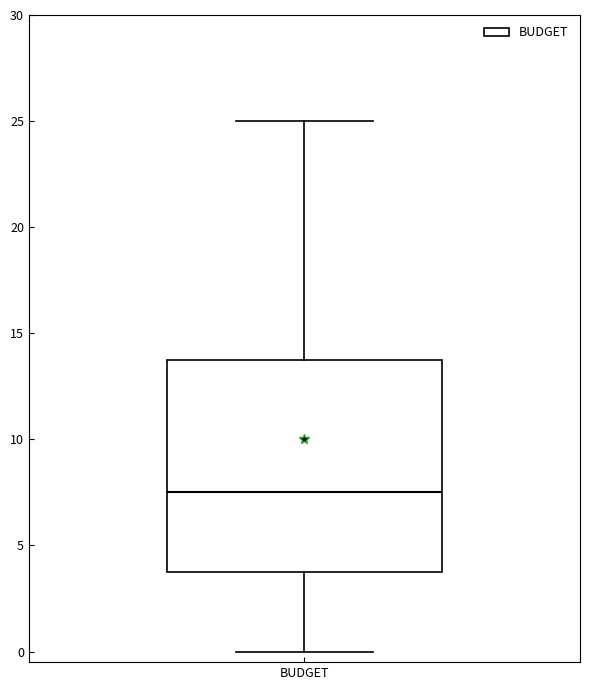

Transcribe this box plot: give where the median line is, the range the box spans, and where the two whiskers end, as read against the y-axis. The values are not printed on the chart, so give them approximately, as read against the axis.

median 7.5, box 4.0 to 14.0, whiskers 0.0 to 25.0